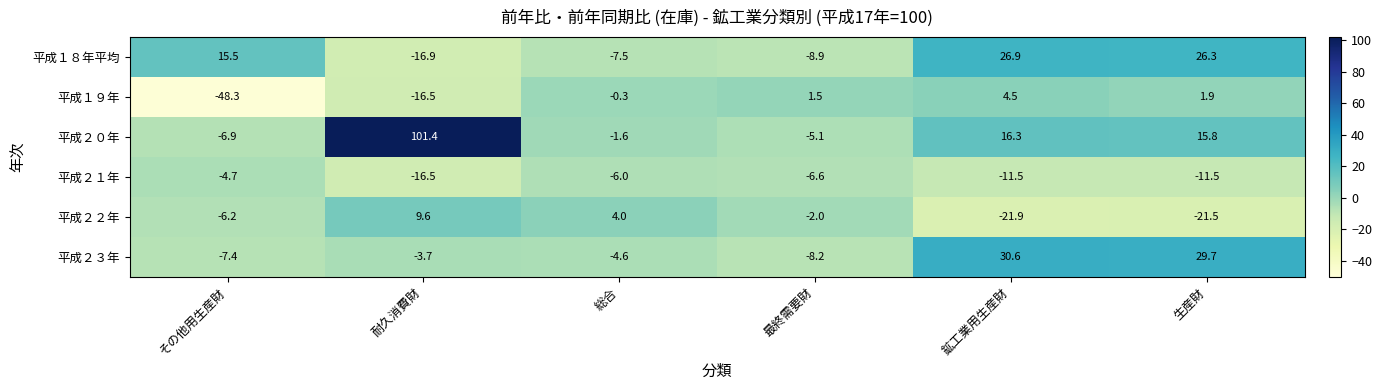

Count the number of categories in the chart.

6